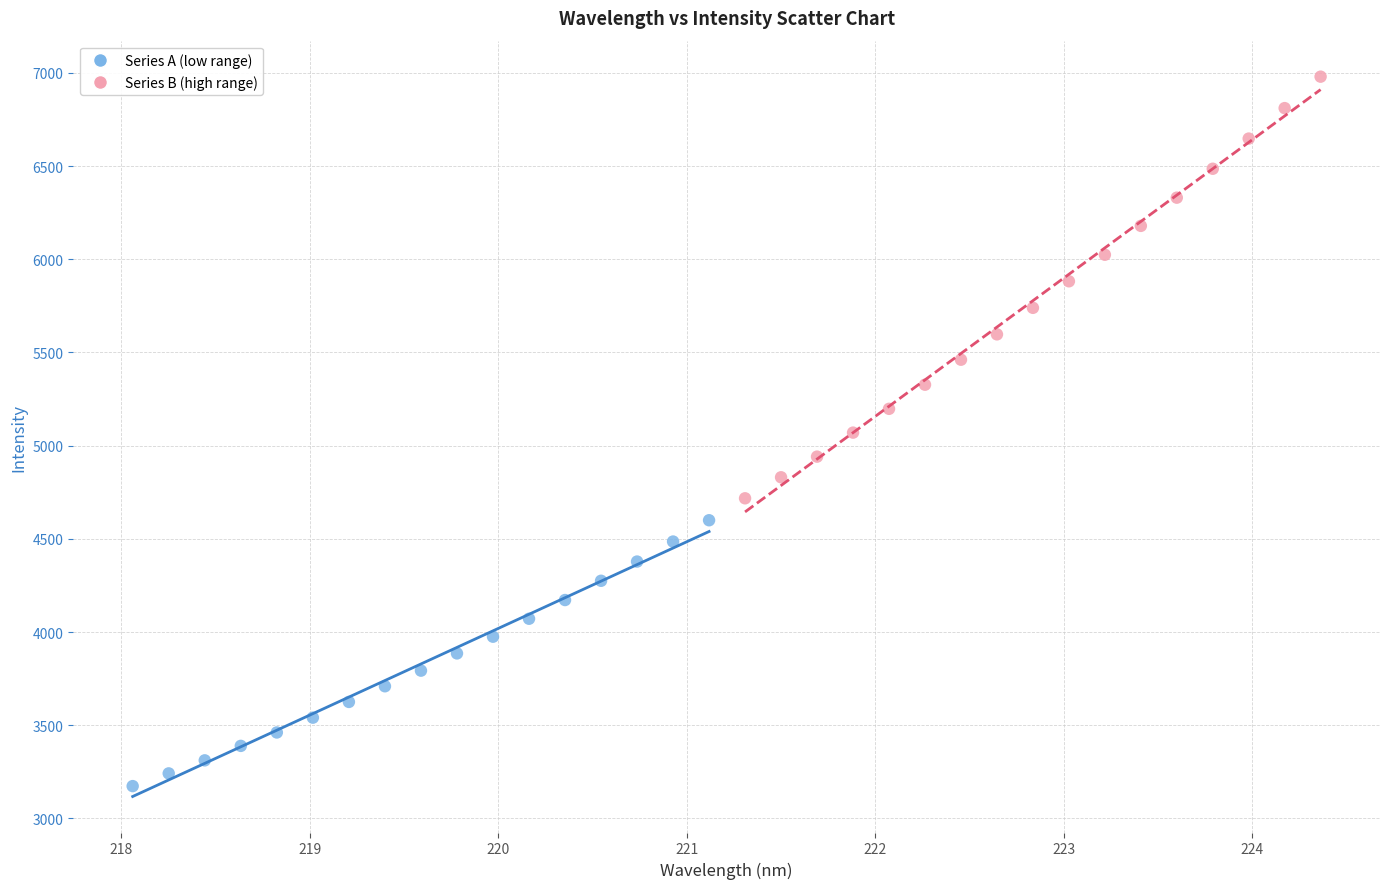

Which series has the largest Y range (max minus min)?

Series B (high range)